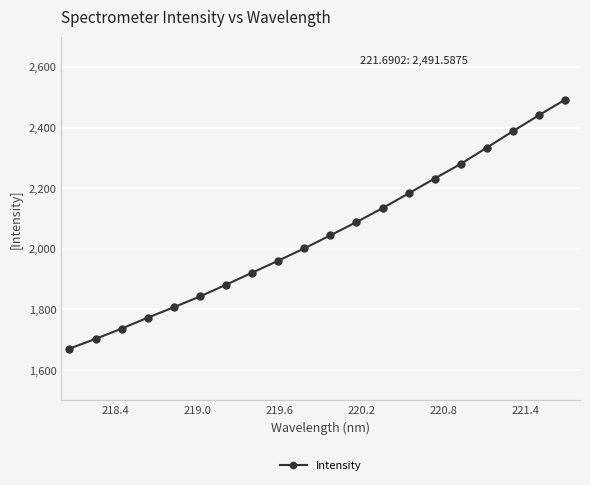

True or false: the data has more than 1 interior local peaks.

False